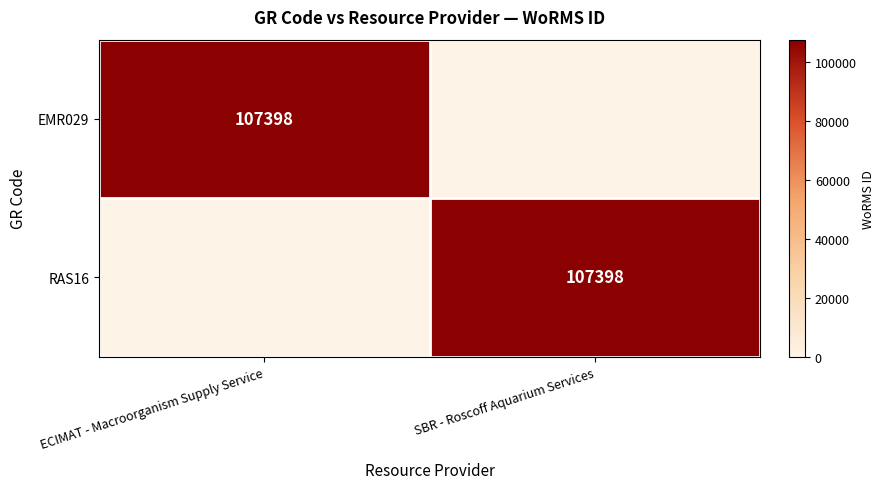

True or false: RAS16 has a value of 107398 at SBR - Roscoff Aquarium Services.

True